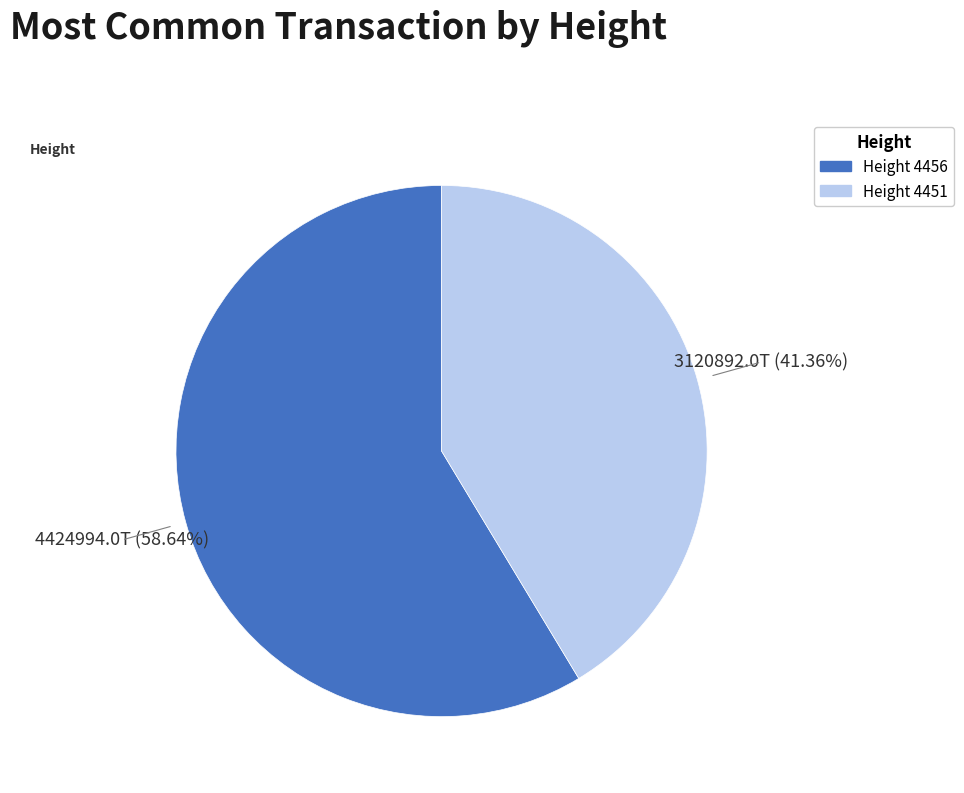

Is there any slice that represents more than half of the pie?

Yes